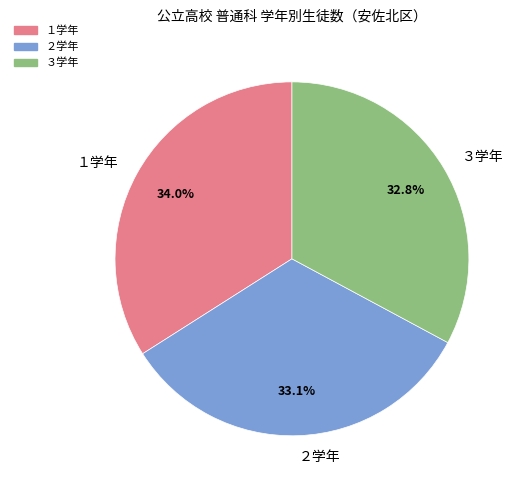

The ２学年 slice represents 33% of the pie. True or false?

True